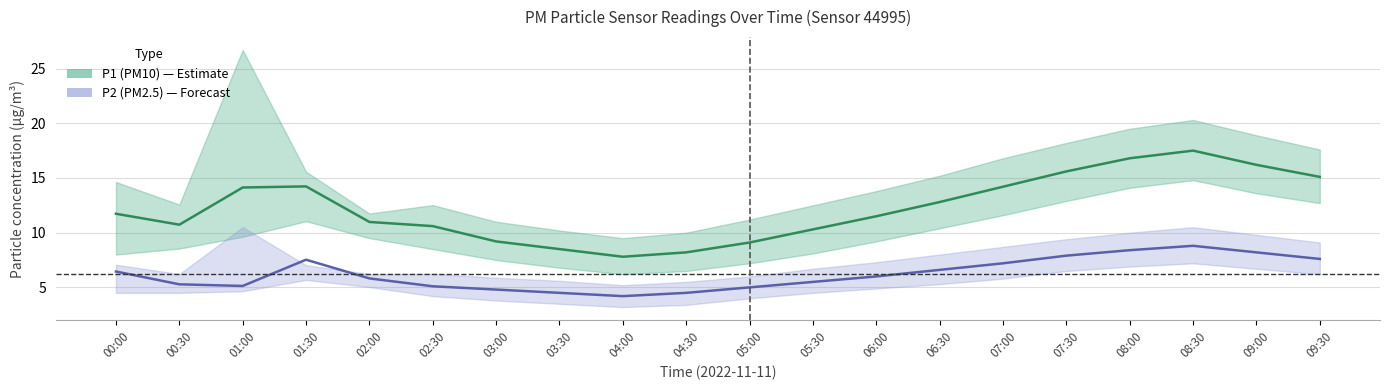

Is it true that P2 (PM2.5) equals 2.7 at 02:00?

False